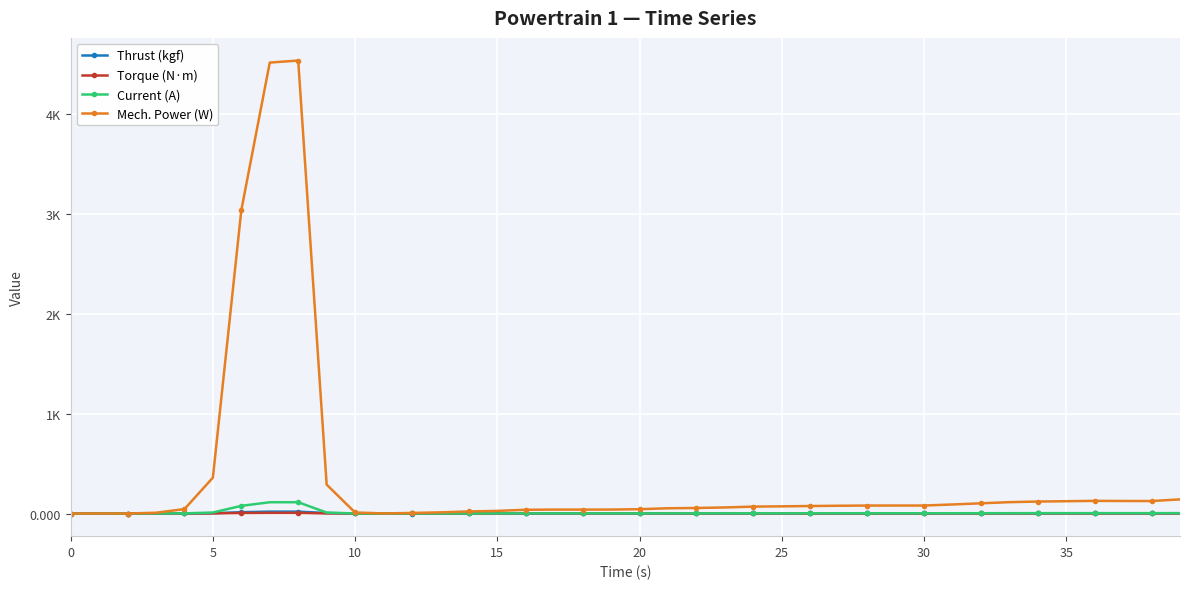

What are all the series names shown in the legend?

Thrust (kgf), Torque (N·m), Current (A), Mech. Power (W)